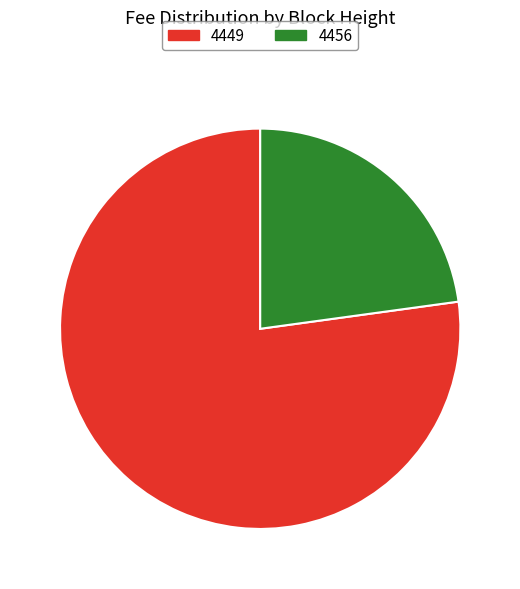

Rank the categories by value from lowest to highest.

4456, 4449